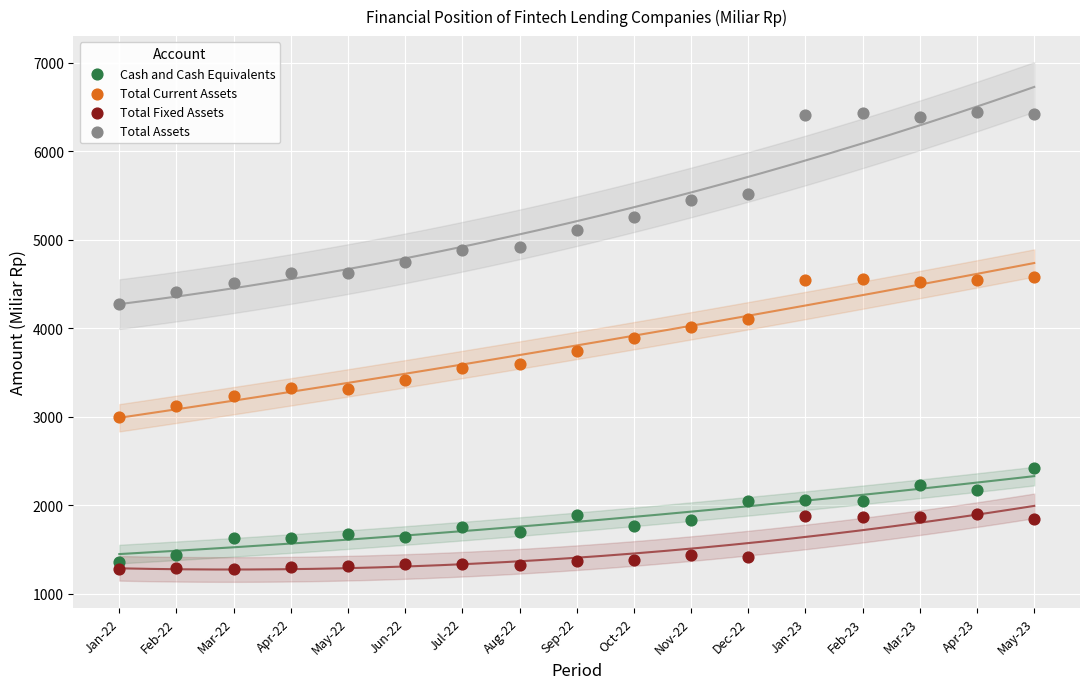

What is the X range (max minus min) for the scatter plot?

16.0